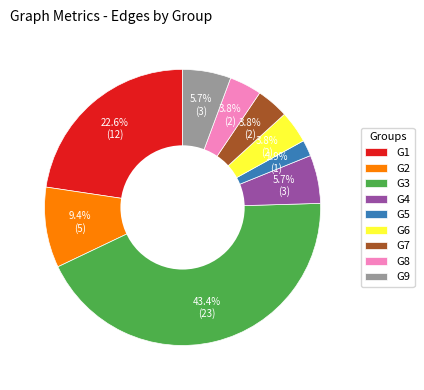

True or false: G4 accounts for 6% of the total.

True